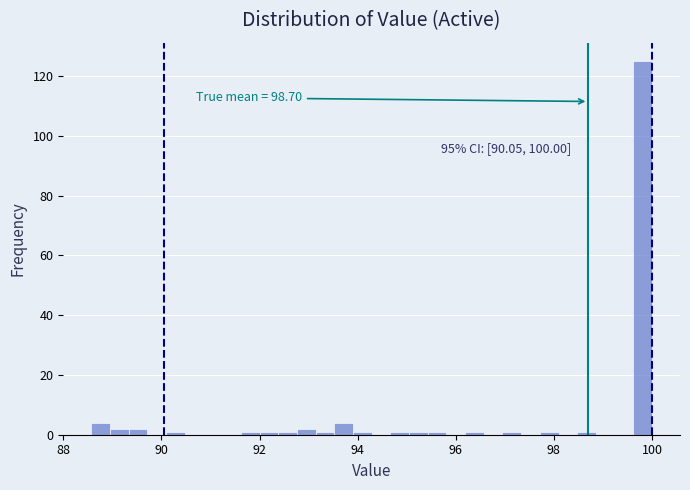

Around what value on the x-axis is the tallest bar? Give the approximate position of its centre, as read against the axis.

99.8